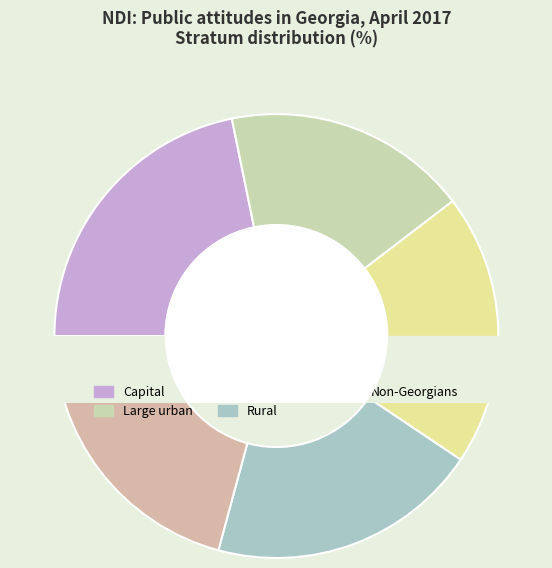

Which slice is the smallest?

Large urban